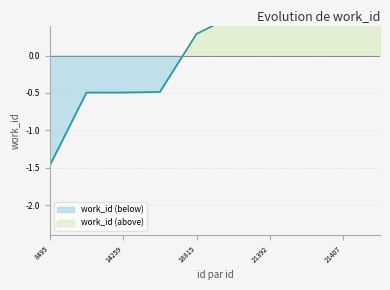

Reading right to left, list all the values displayed in this chart.

21410=0.5	21407=0.5	21393=0.5	21392=0.5	21378=0.5	18815=0.3	14314=-0.5	14259=-0.5	14255=-0.5	8495=-1.5